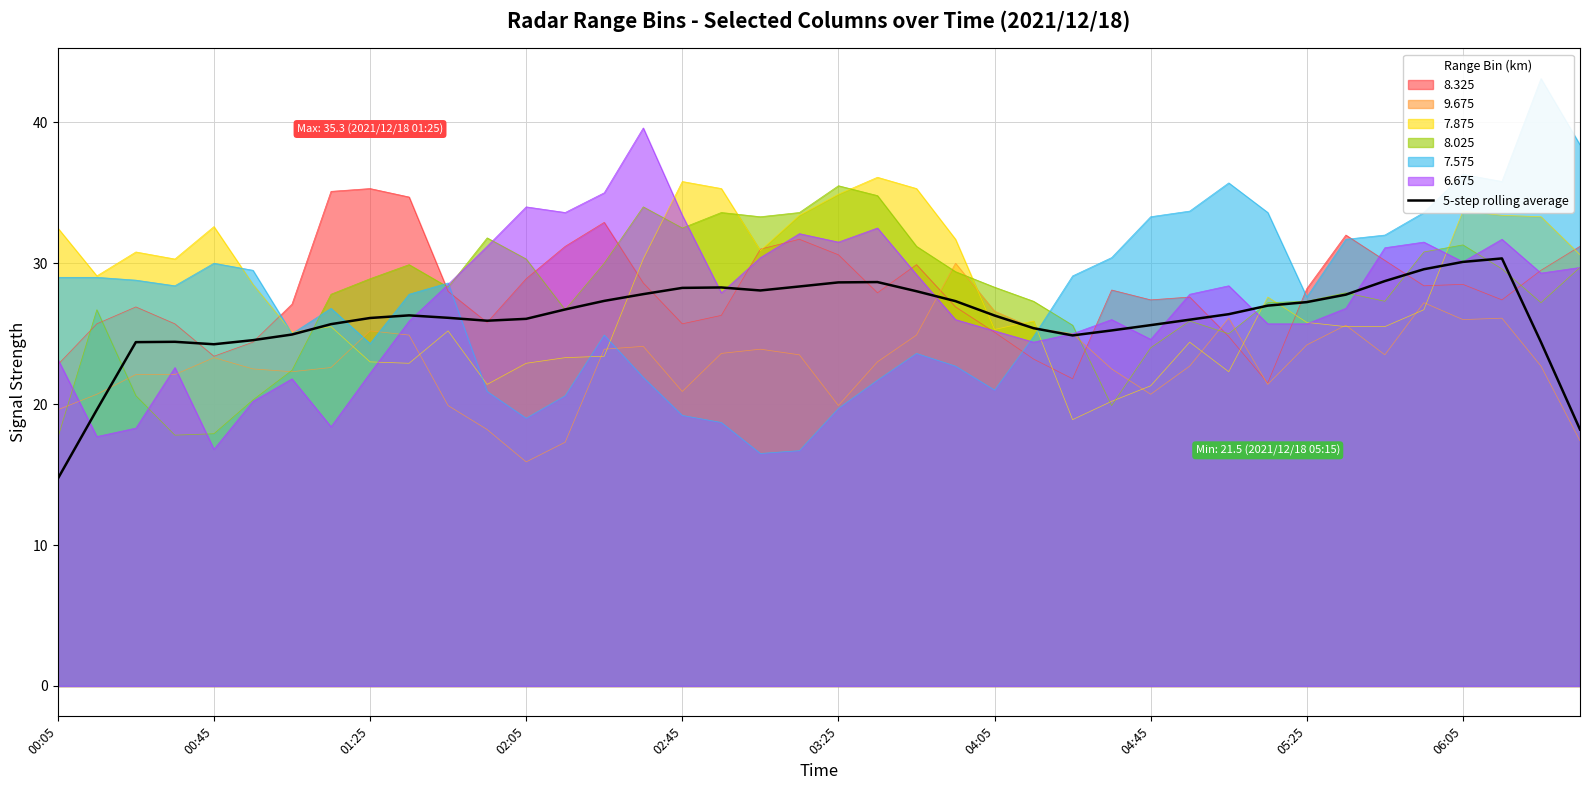

True or false: the data has more than 2 interior local peaks.

True